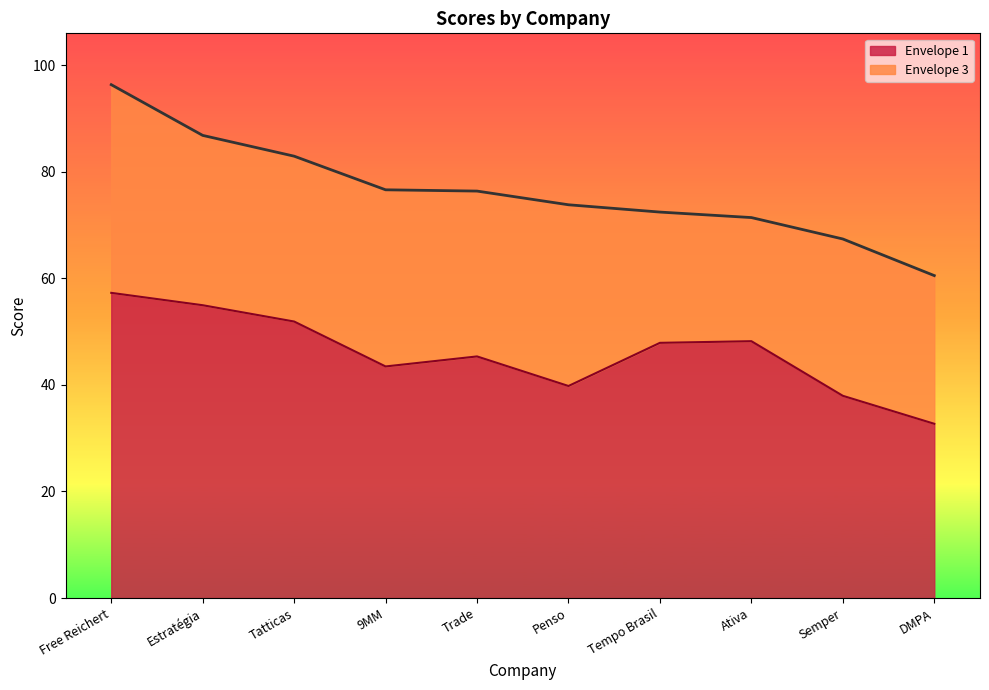

What position from the right is Tempo Brasil?

4